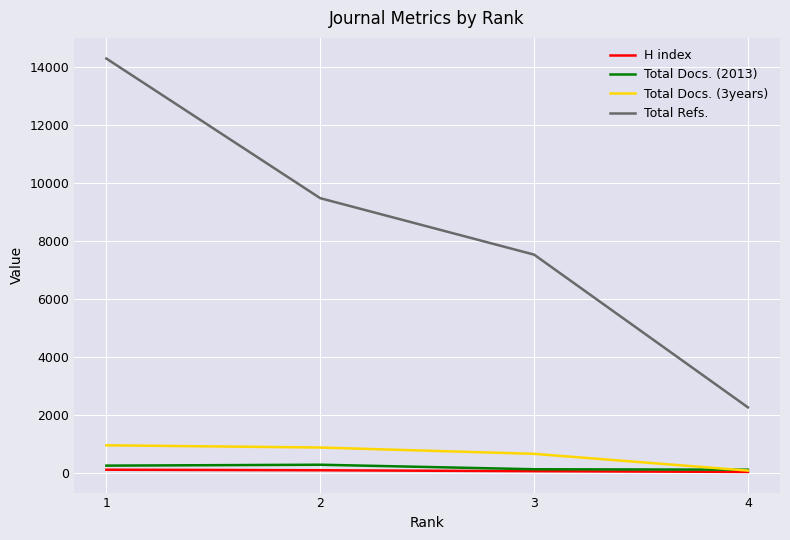

Rank the series by their maximum value, from highest to lowest.

Total Refs., Total Docs. (3years), Total Docs. (2013), H index